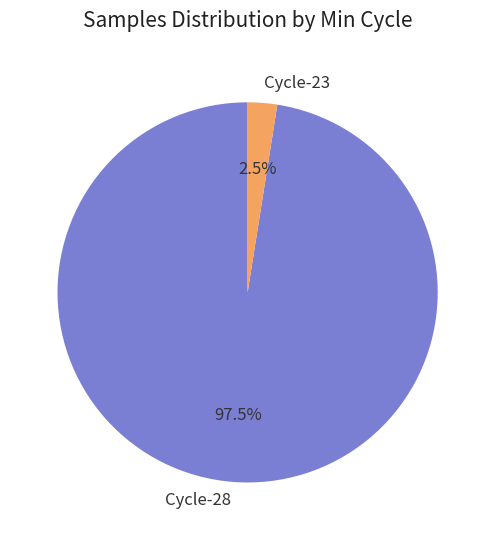

What percentage do Cycle-28 and Cycle-23 together represent?

100.0%